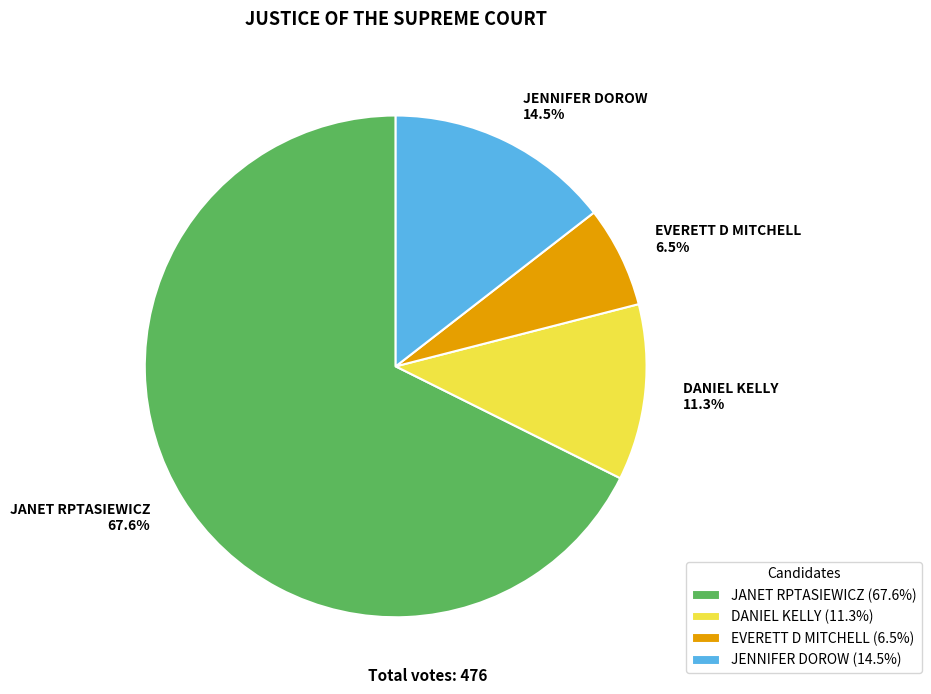

True or false: JENNIFER DOROW accounts for 1% of the total.

False